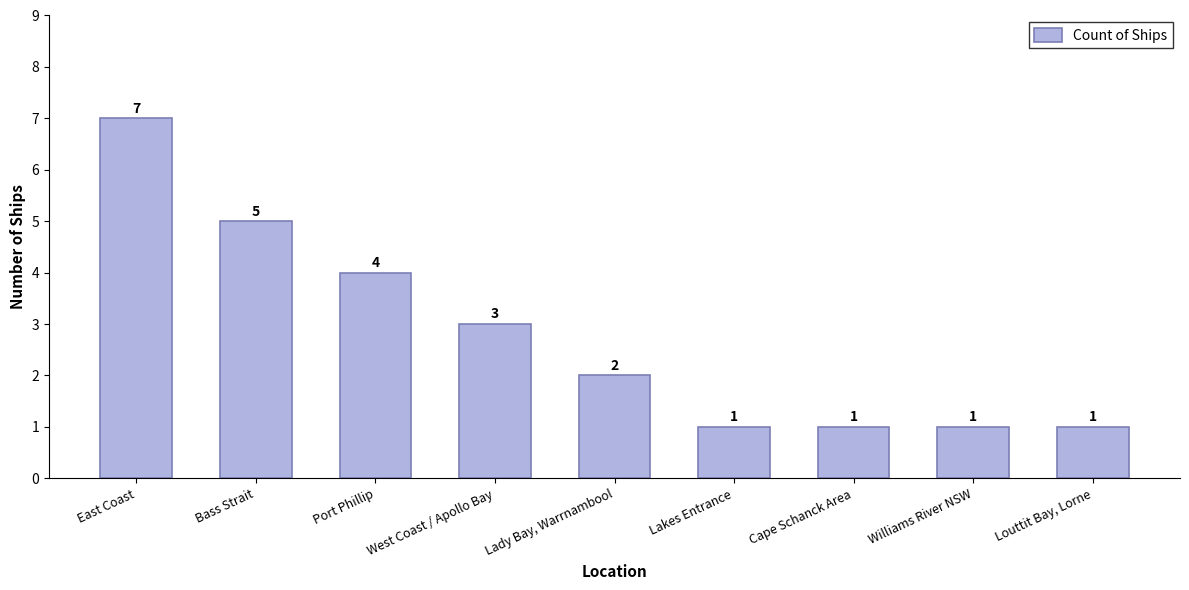

True or false: the data shows 0 at Louttit Bay, Lorne.

False